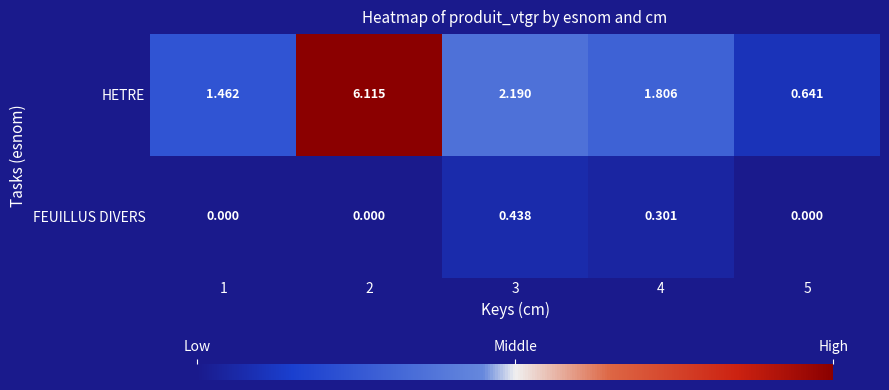

Which series has the largest range (max minus min)?

HETRE